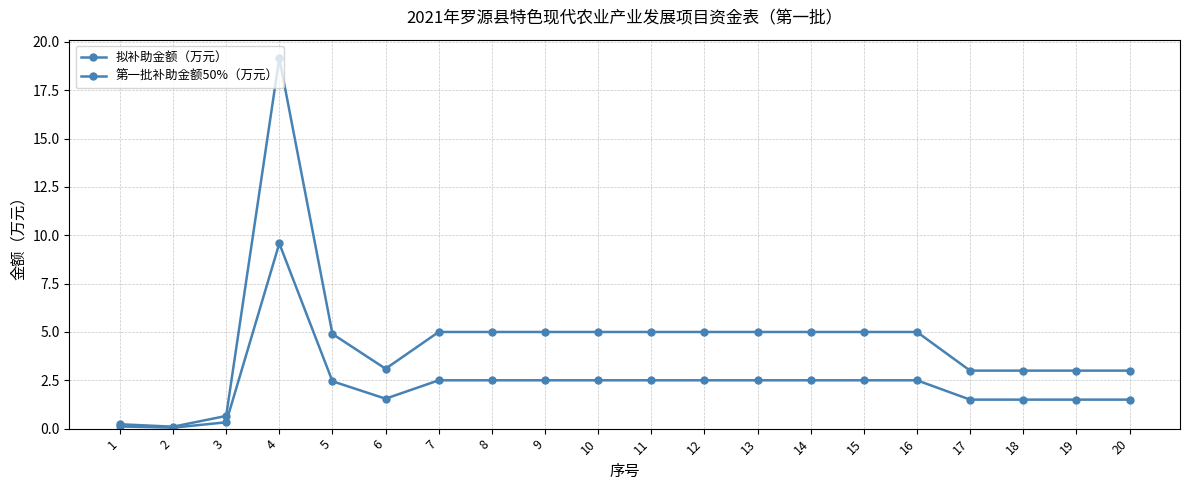

Reading left to right, list all the values displayed in this chart.

拟补助金额（万元）: 0.2	0.1	0.7	19.2	4.9	3.1	5.0	5.0	5.0	5.0	5.0	5.0	5.0	5.0	5.0	5.0	3.0	3.0	3.0	3.0
第一批补助金额50%（万元）: 0.1	0.1	0.3	9.6	2.4	1.5	2.5	2.5	2.5	2.5	2.5	2.5	2.5	2.5	2.5	2.5	1.5	1.5	1.5	1.5